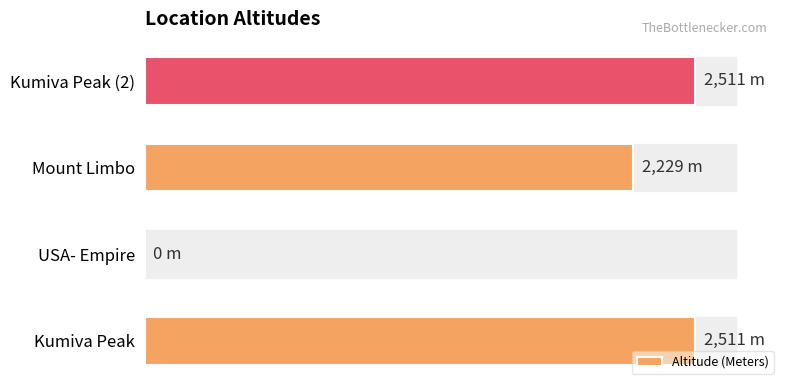

What is the difference between the second highest and minimum values?

2511